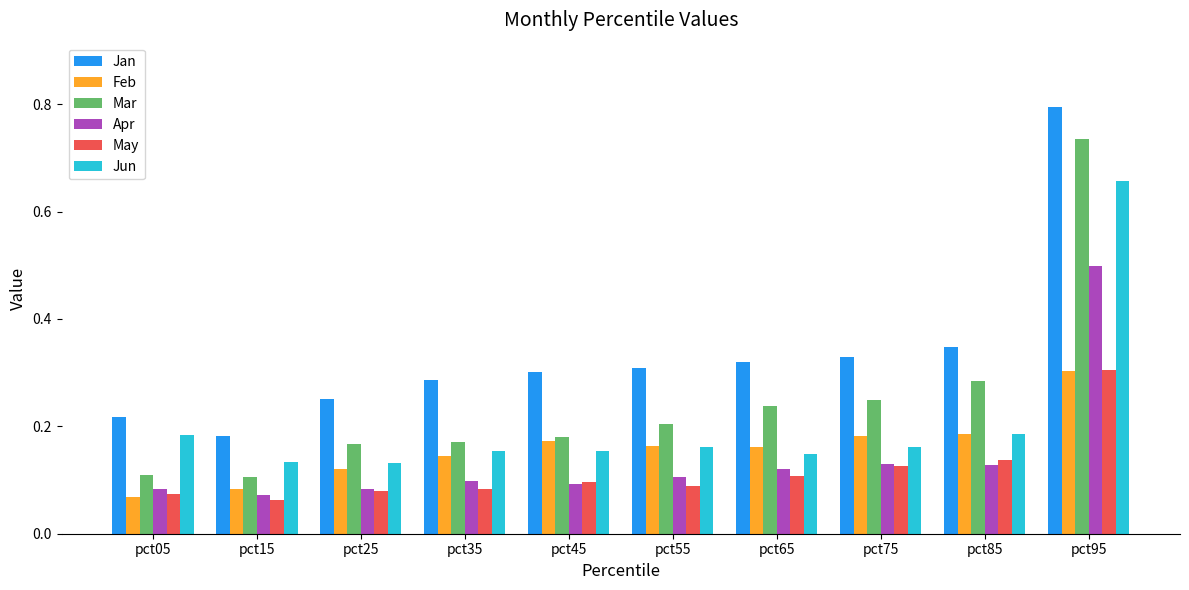

What is the sum of all May values?

1.2